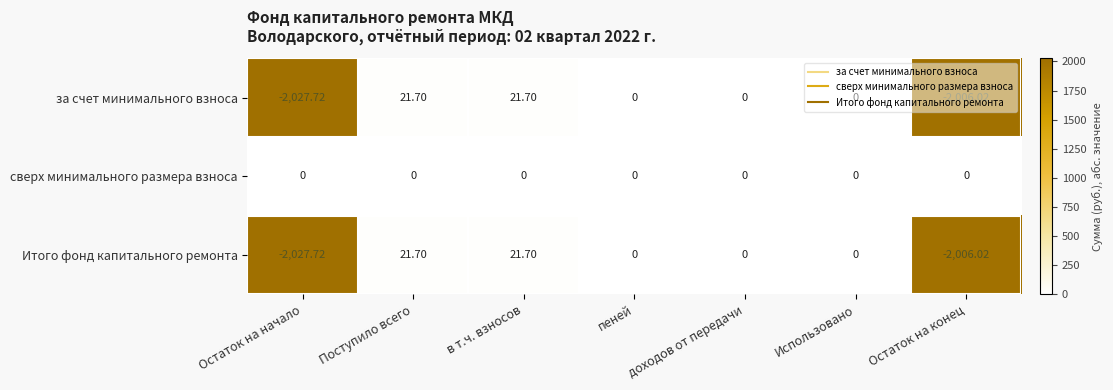

Which series has the largest total across all categories?

сверх минимального размера взноса